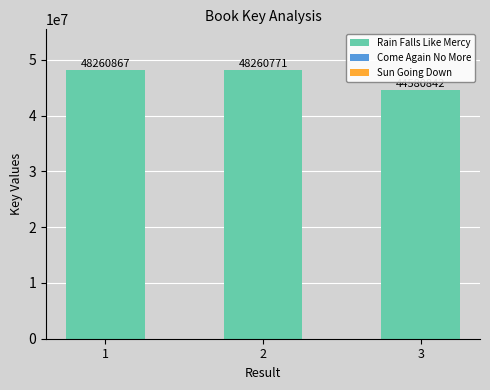

How many bars are there in total?

3